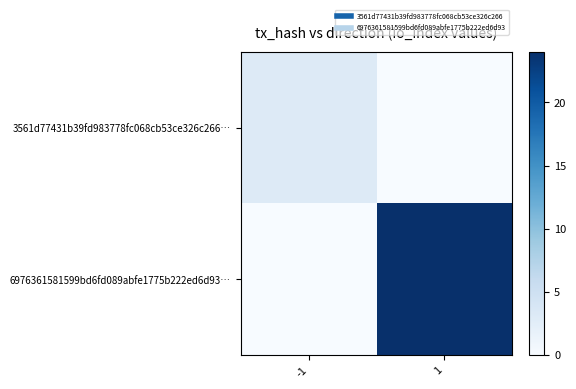

Reading left to right, list all the values displayed in this chart.

3561d77431b39fd983778fc068cb53ce326c266…: -1=3	1=0
6976361581599bd6fd089abfe1775b222ed6d93…: -1=0	1=24